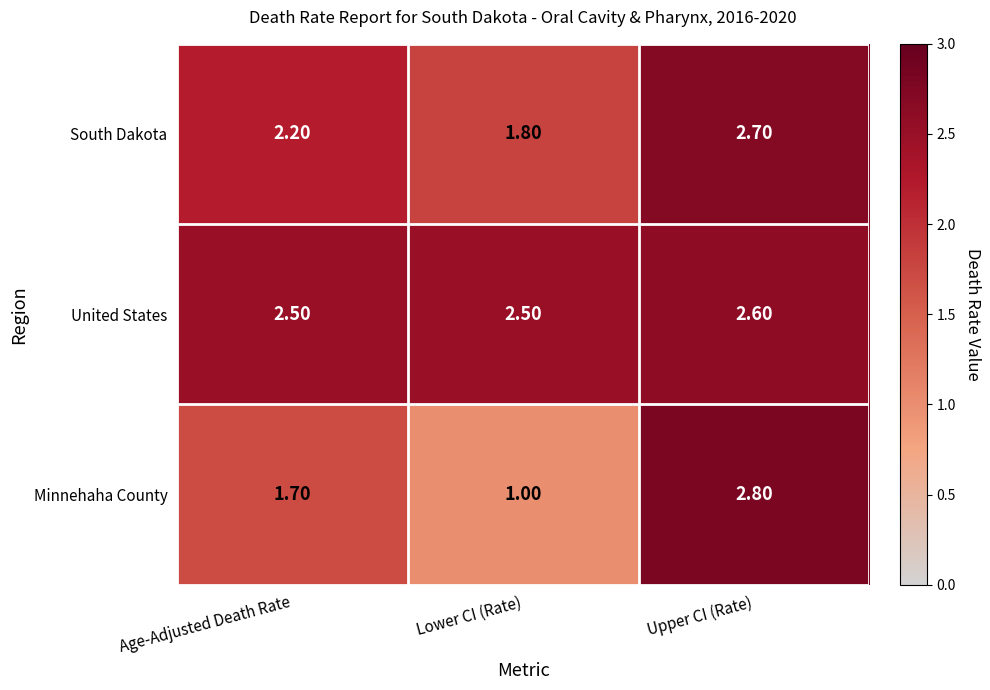

What is the difference between the highest and lowest values at Upper CI (Rate)?

0.2